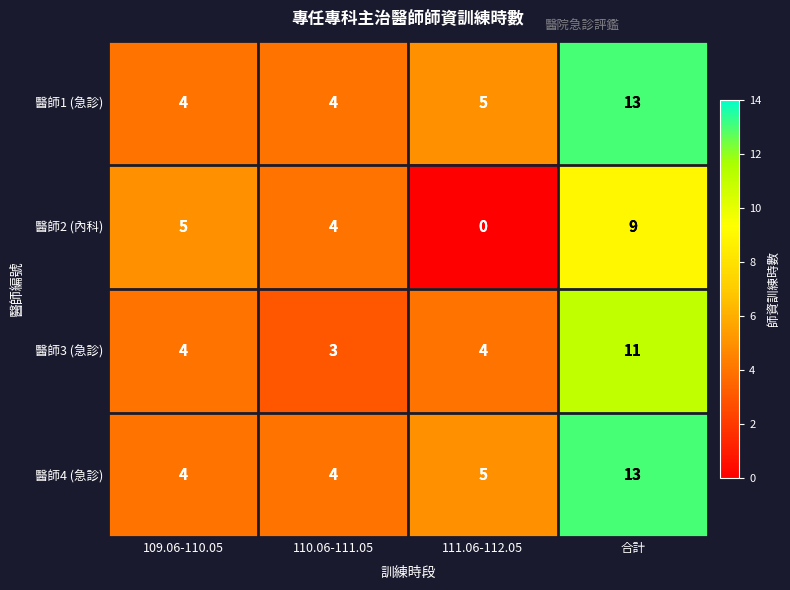

Is the value of 醫師4 (急診) at 合計 greater than the value of 醫師3 (急診) at 110.06-111.05?

Yes